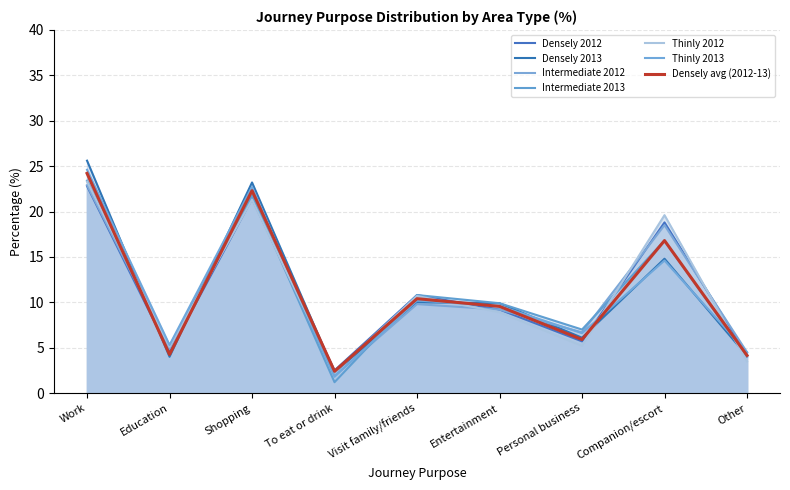

What is the label of the 4th point from the left?

To eat or drink